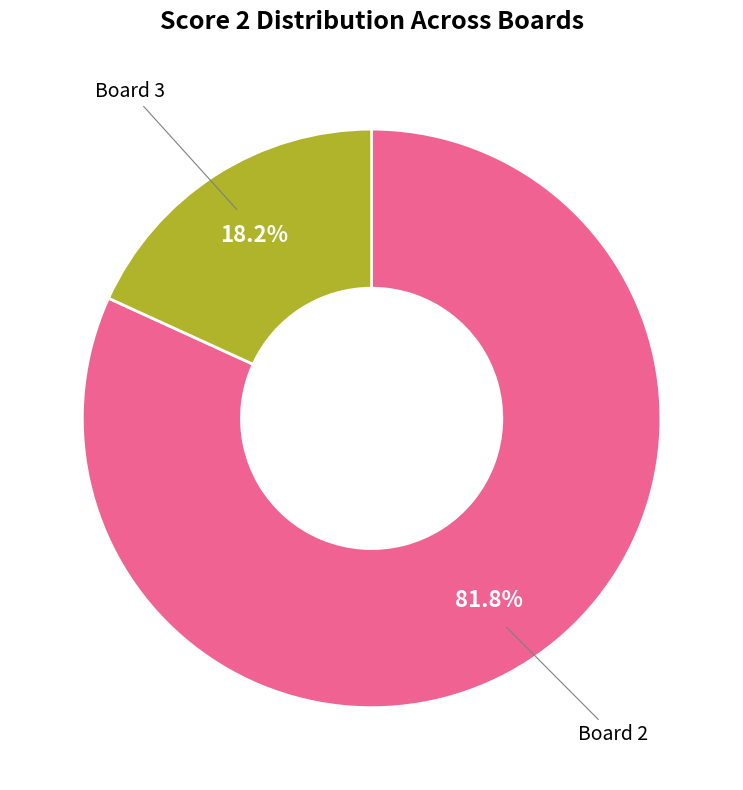

Does any single category account for the majority?

Yes